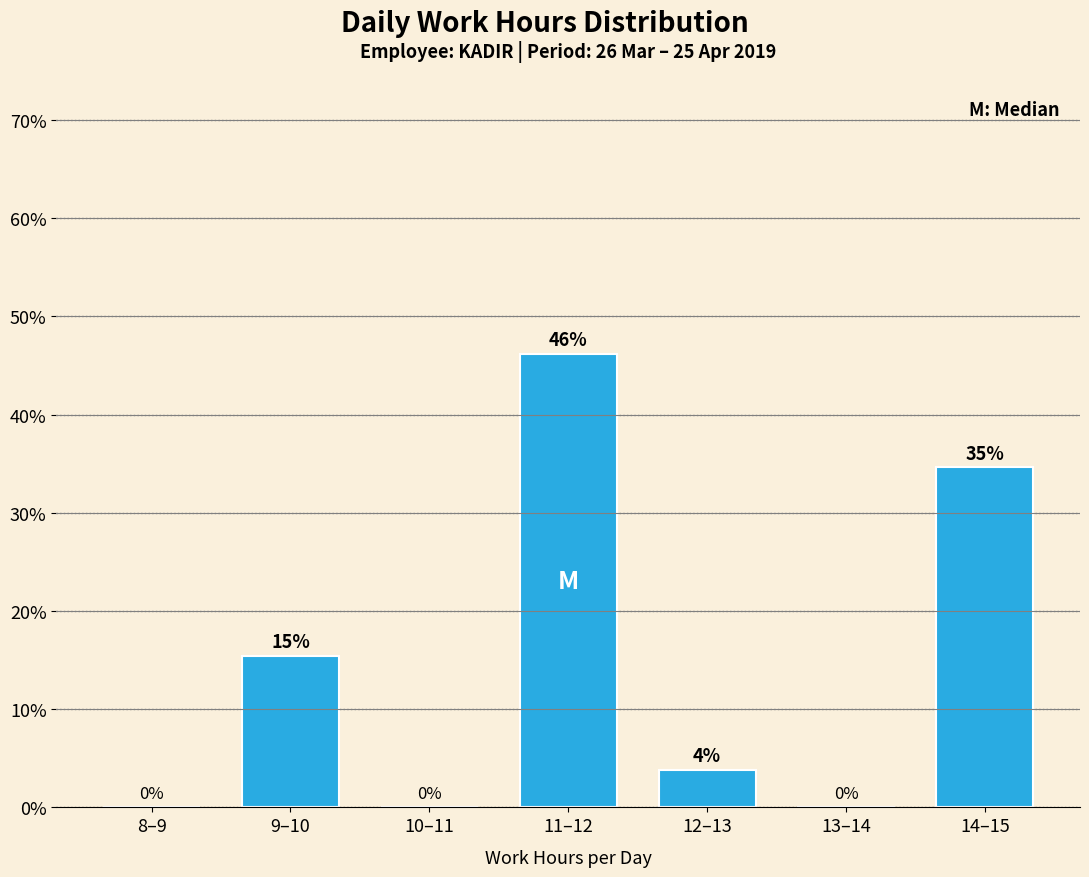

What is the sum of all values?

100.0